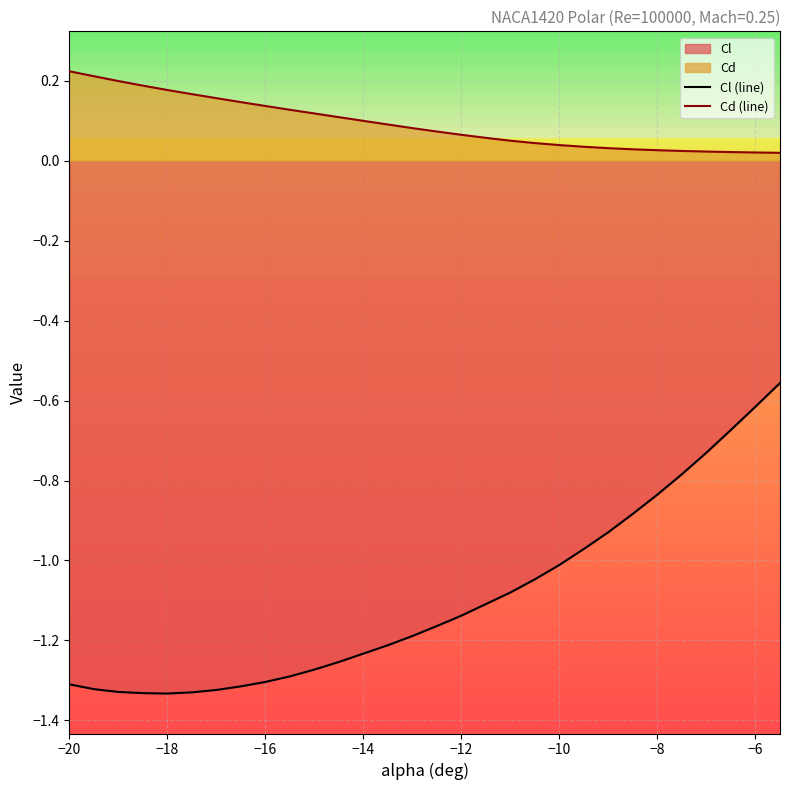

What is the value of the Cd (line) point at the 19th from the left?

0.1